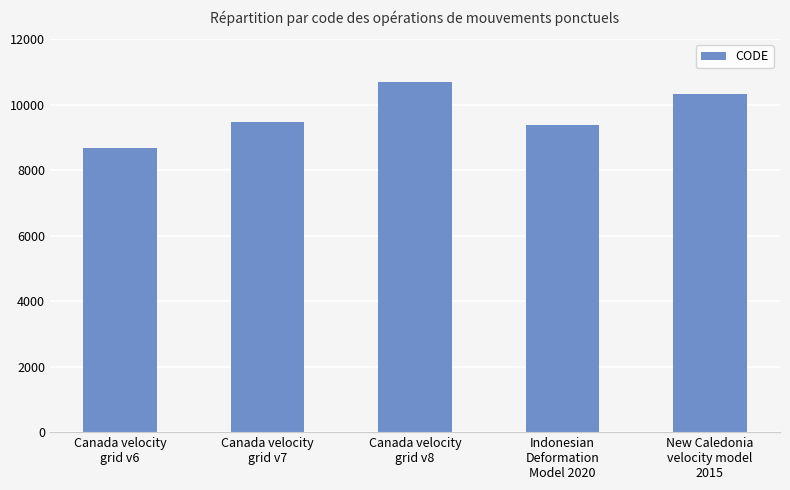

The chart shows a value of 10707 at Canada velocity
grid v8. True or false?

True